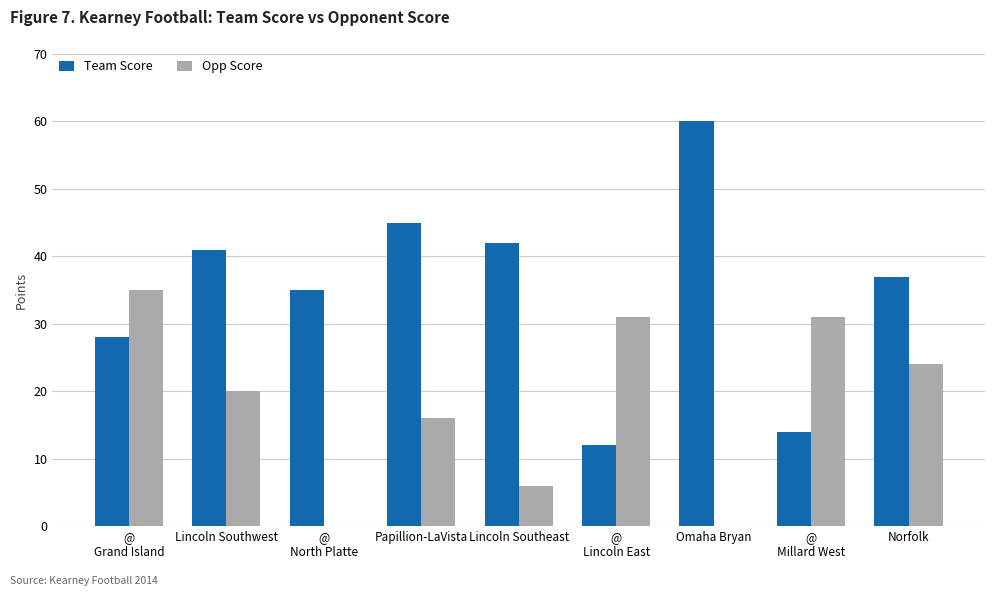

What is the average value of the Team Score series?

35